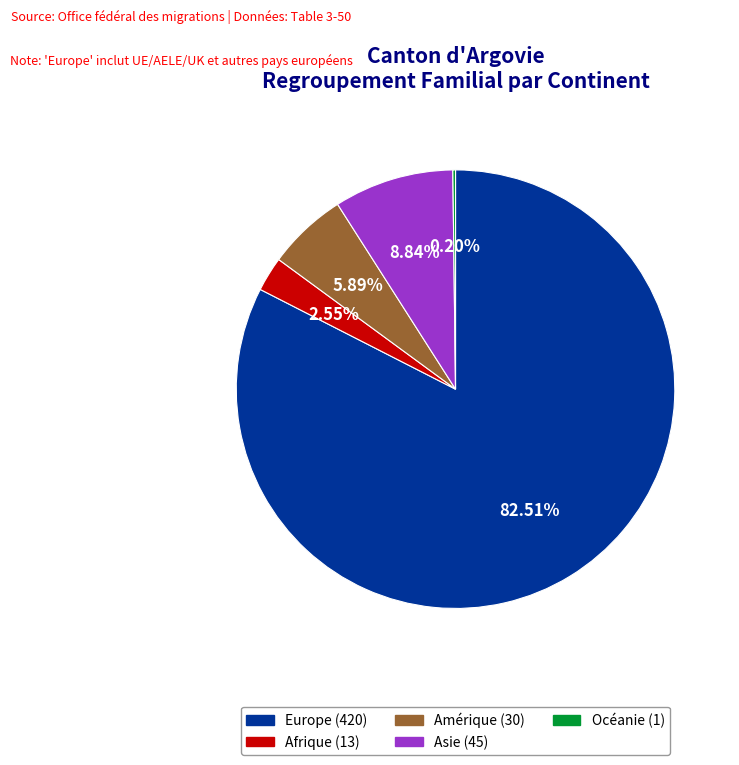

To the nearest percent, what is the average slice percentage?

20%